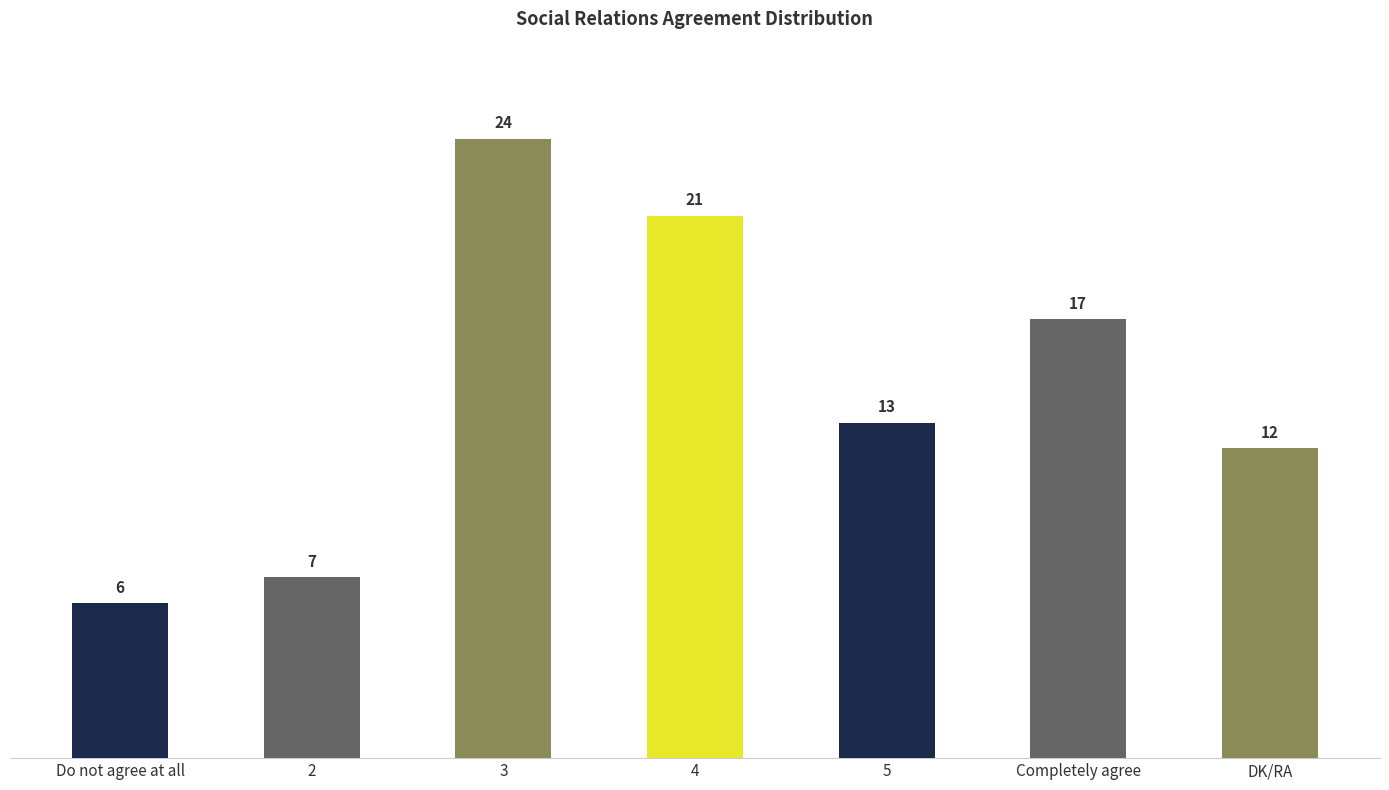

What is the label of the 1st bar from the right?

DK/RA